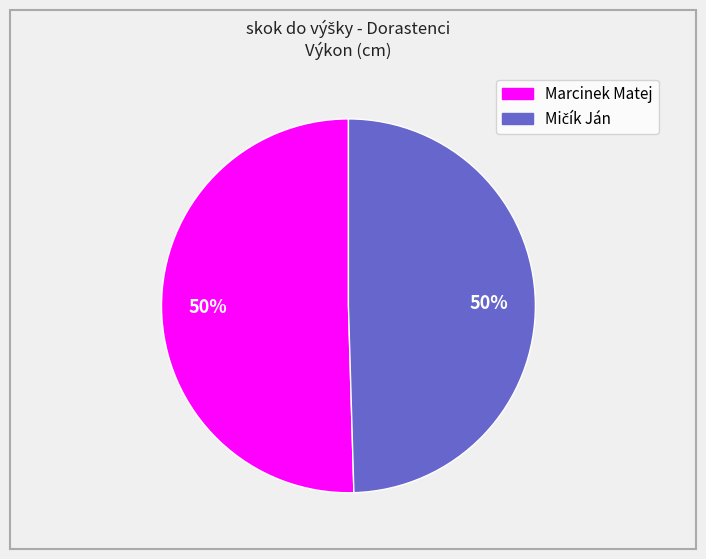

To the nearest percent, what percentage of the pie is Marcinek Matej?

50%